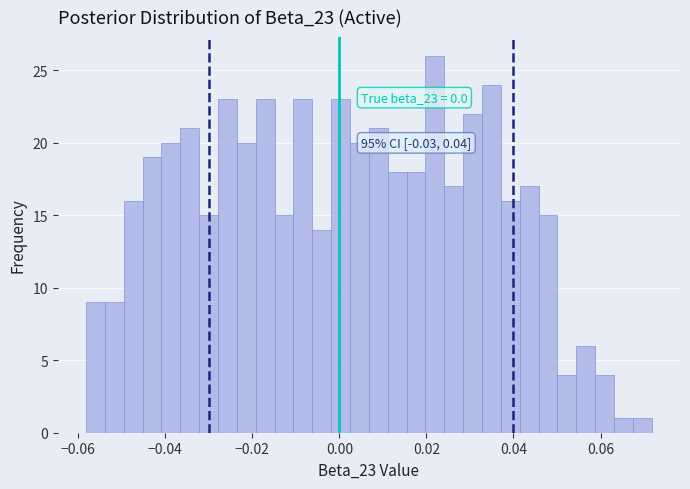

Read against the x-axis, roughly where is the centre of the tallest bar?

0.022